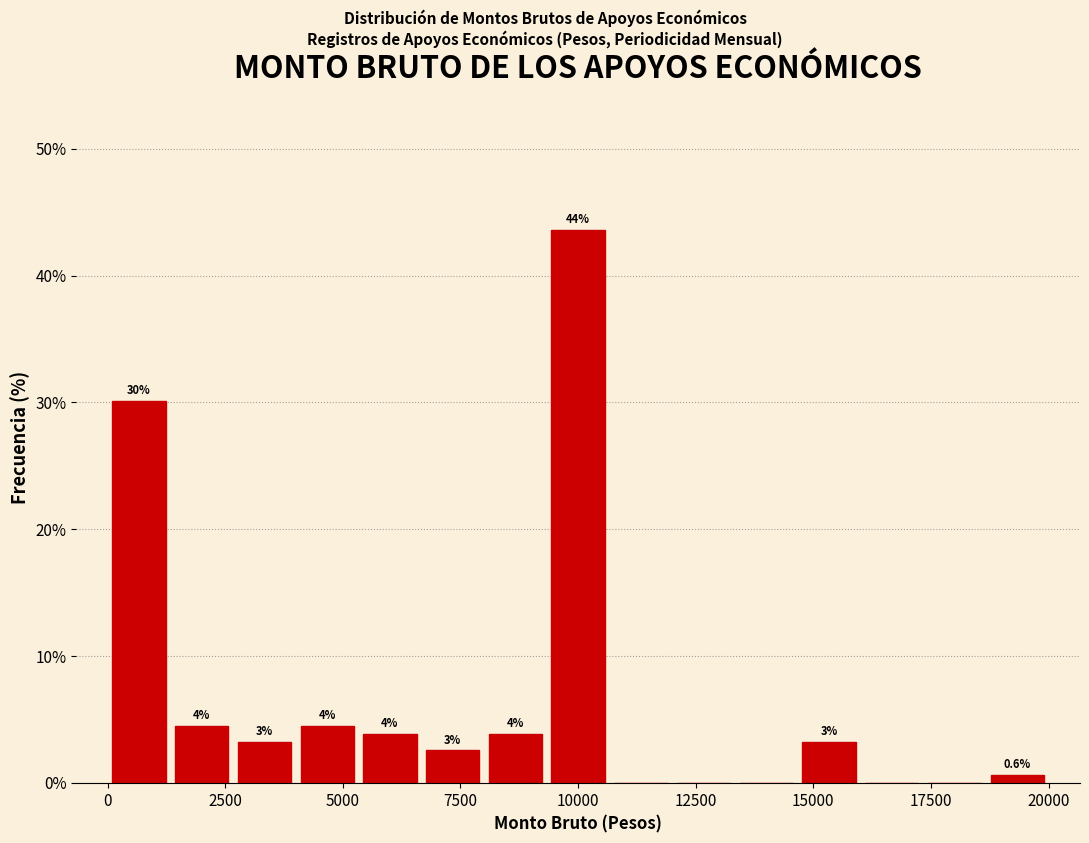

Read against the x-axis, roughly where is the centre of the tallest bar?

10000